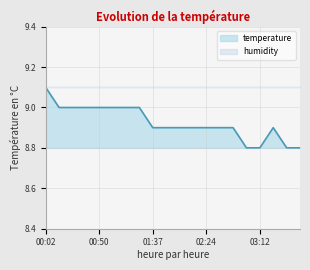

Reading left to right, what are all the values shown in this chart?

00:02=9.1	00:14=9.0	00:26=9.0	00:38=9.0	00:50=9.0	01:03=9.0	01:15=9.0	01:27=9.0	01:37=8.9	01:48=8.9	02:00=8.9	02:12=8.9	02:24=8.9	02:36=8.9	02:48=8.9	03:00=8.8	03:12=8.8	03:24=8.9	03:36=8.8	03:48=8.8